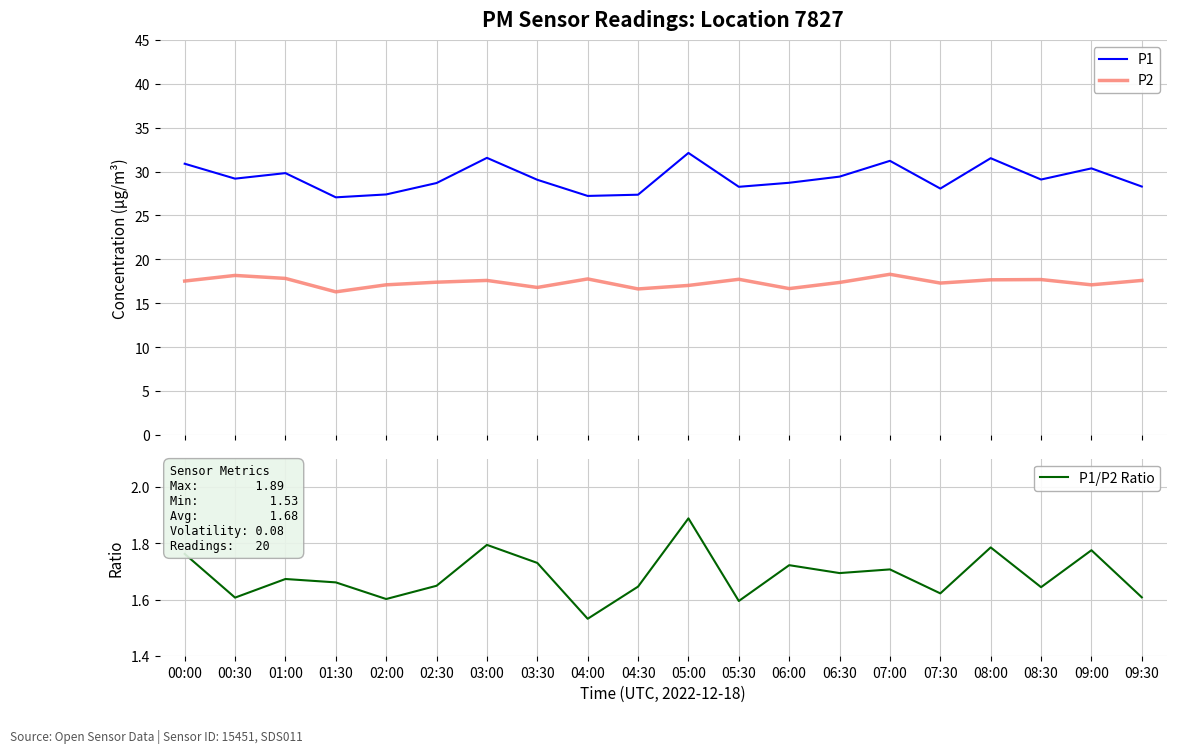

True or false: P1/P2 Ratio has more than 1 interior local peaks.

True